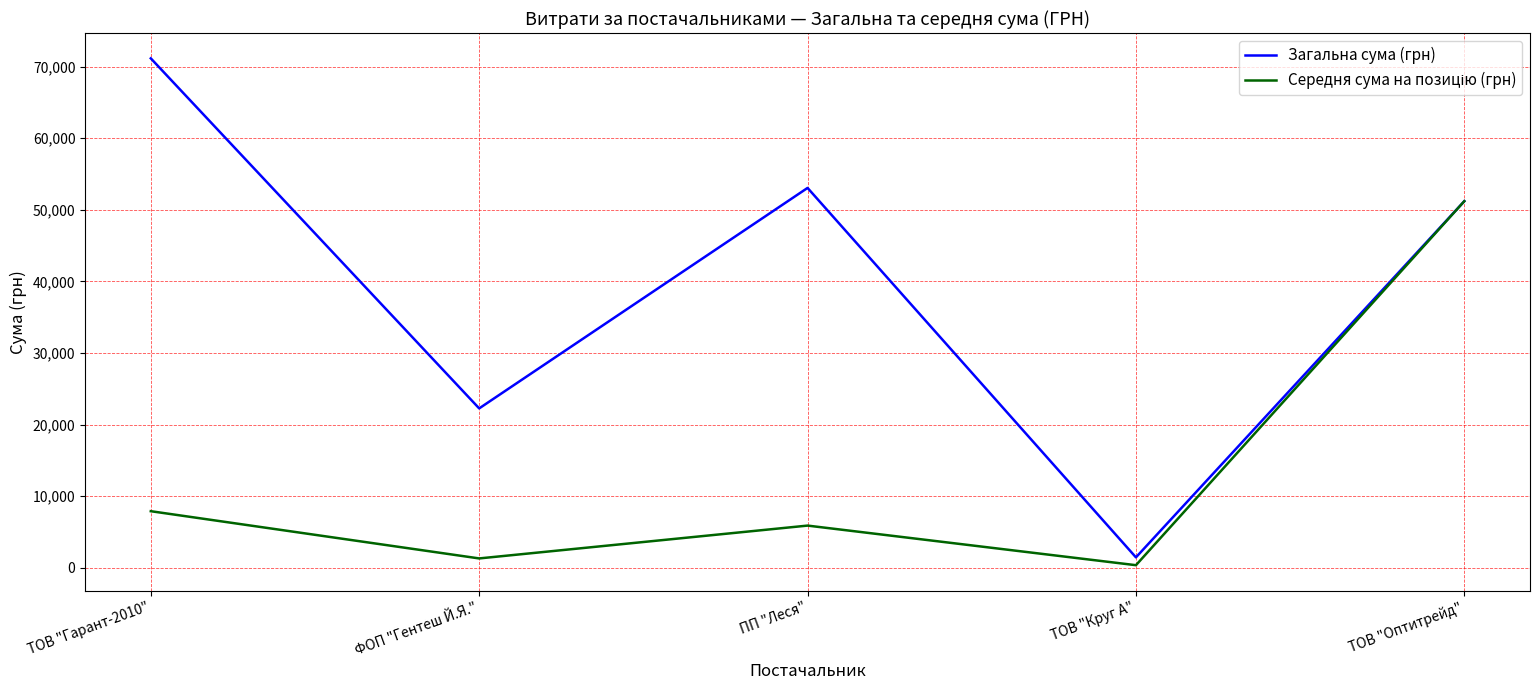

The value of Загальна сума (грн) at ТОВ "Гарант-2010" is 71149.8. True or false?

True